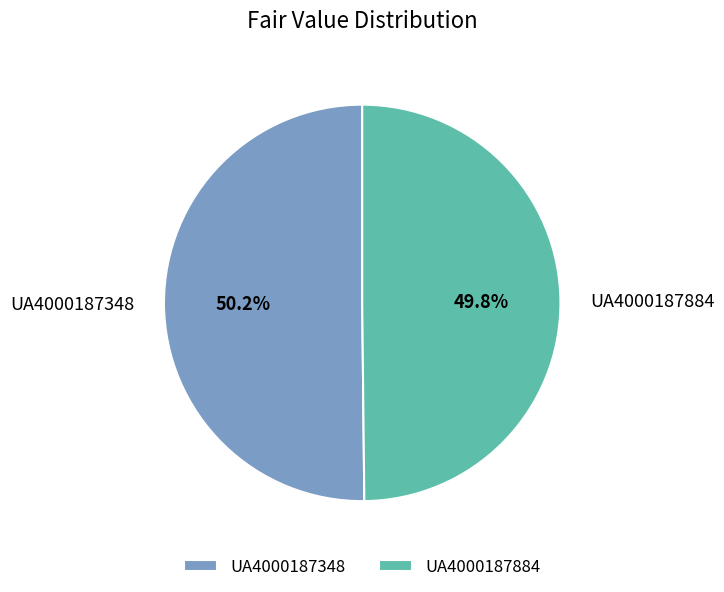

Is there any slice that represents more than half of the pie?

Yes